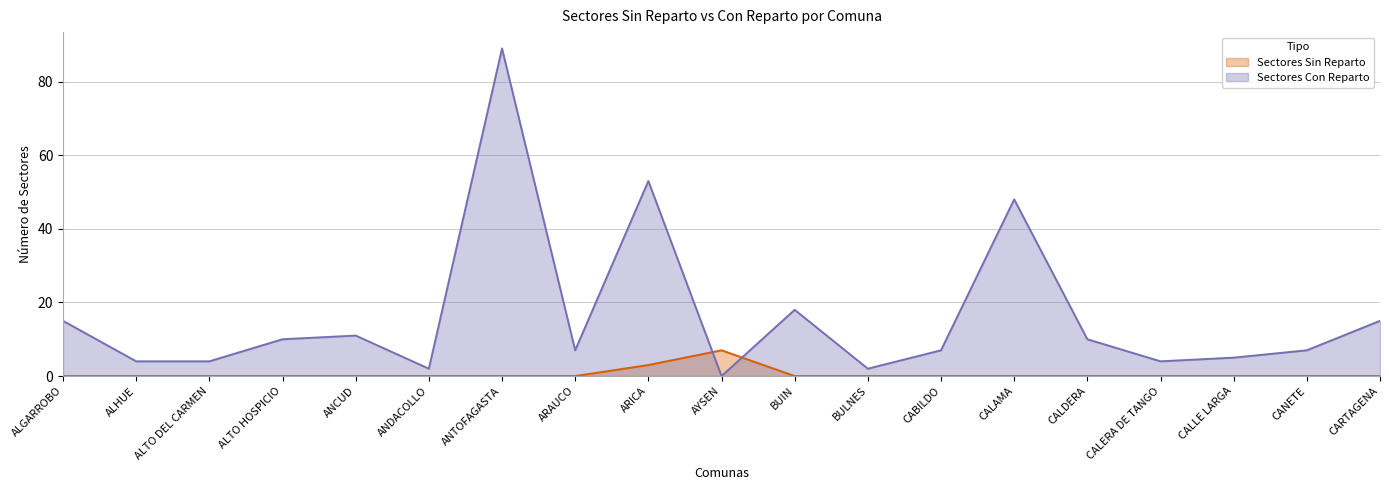

At which label is Sectores Con Reparto closest to 44?

CALAMA